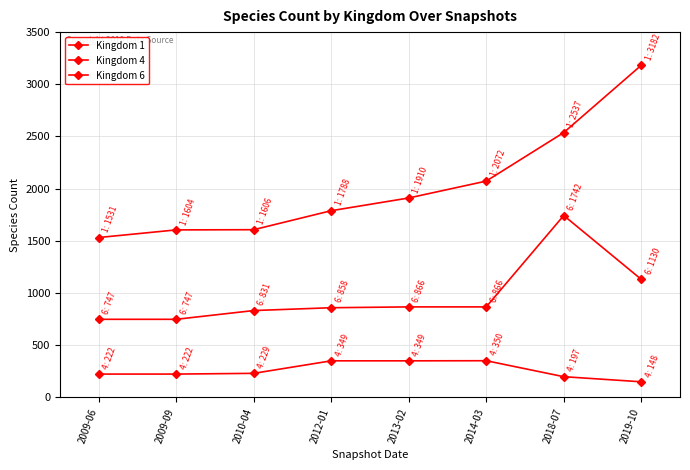

Is this an area chart (filled region under the line)?

No